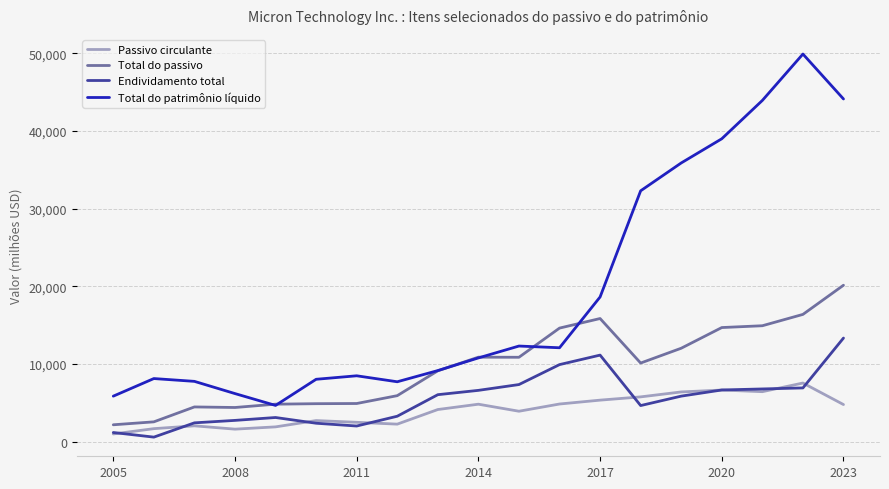

Which series has the largest range (max minus min)?

Total do patrimônio líquido